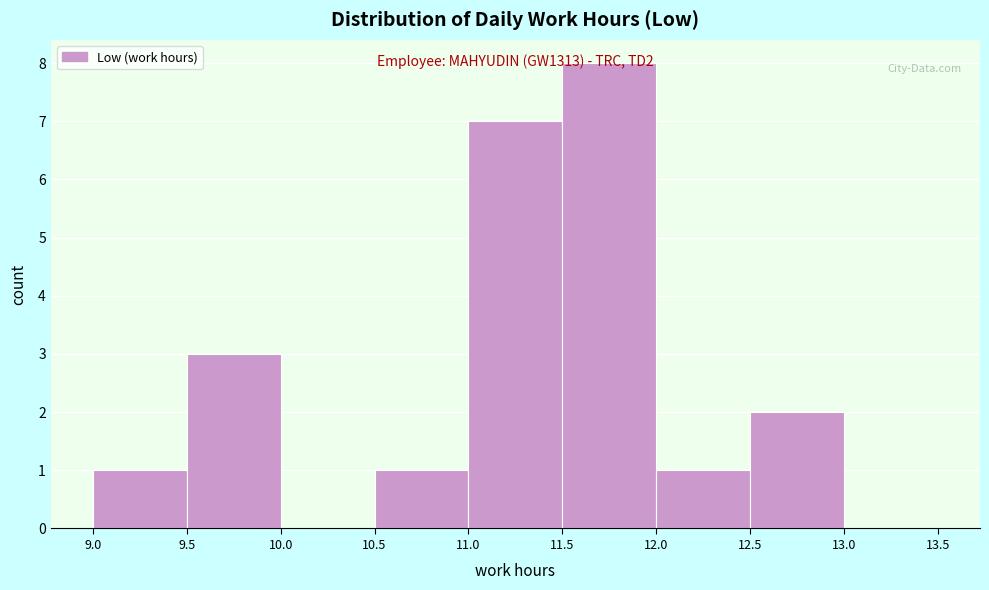

Which range on the x-axis has the tallest bar?

11.5 to 12.0